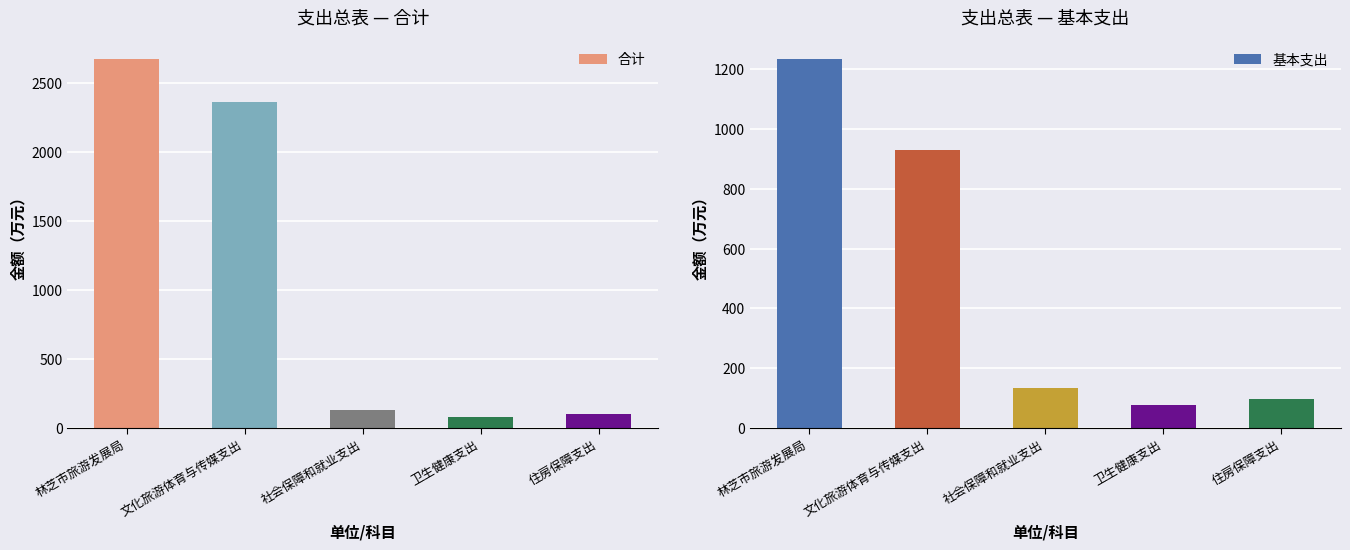

What are all the series names shown in the legend?

合计, 基本支出